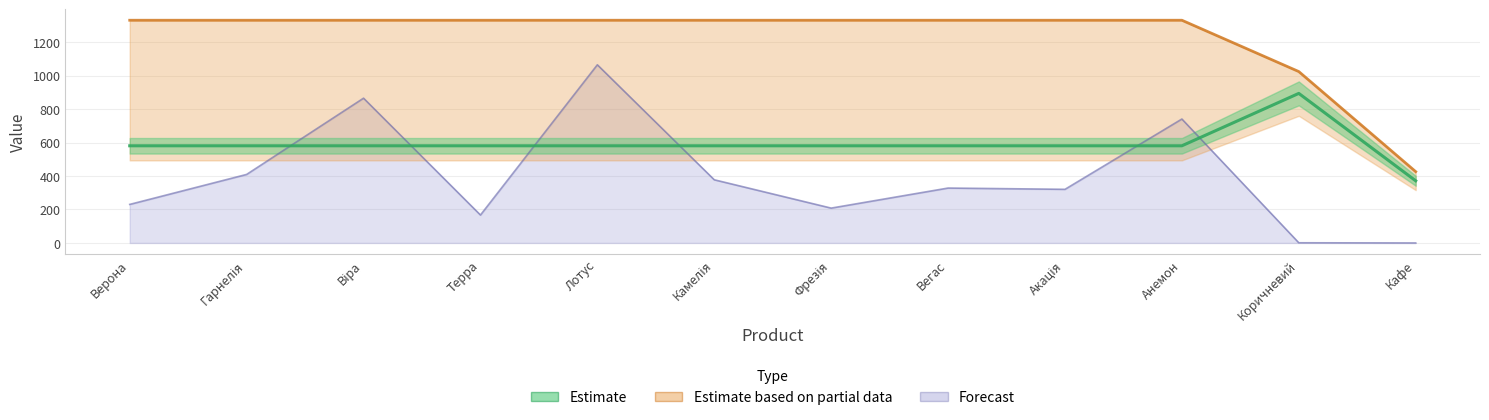

What are all the series names shown in the legend?

Estimate, Estimate based on partial data, Forecast